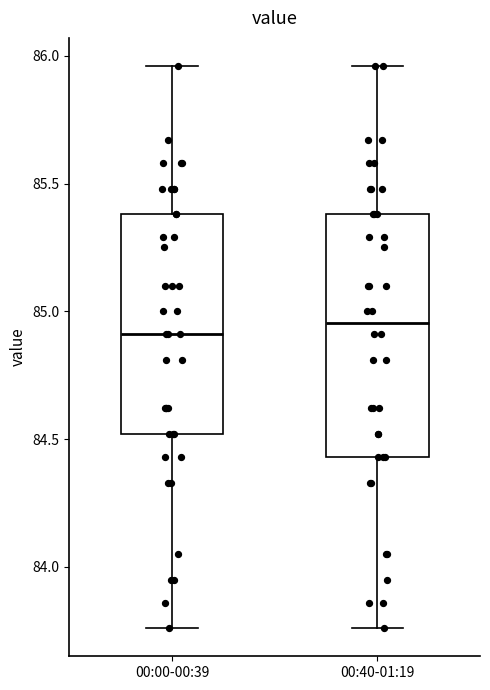

Reading left to right, read every box against the y-axis: the position of its median line, the range the box covers, and the ends of its whiskers. The values are not printed on the chart, so give them approximately, as read against the axis.

00:00-00:39: median 84.90, box 84.50 to 85.40, whiskers 83.75 to 85.95
00:40-01:19: median 84.95, box 84.45 to 85.40, whiskers 83.75 to 85.95